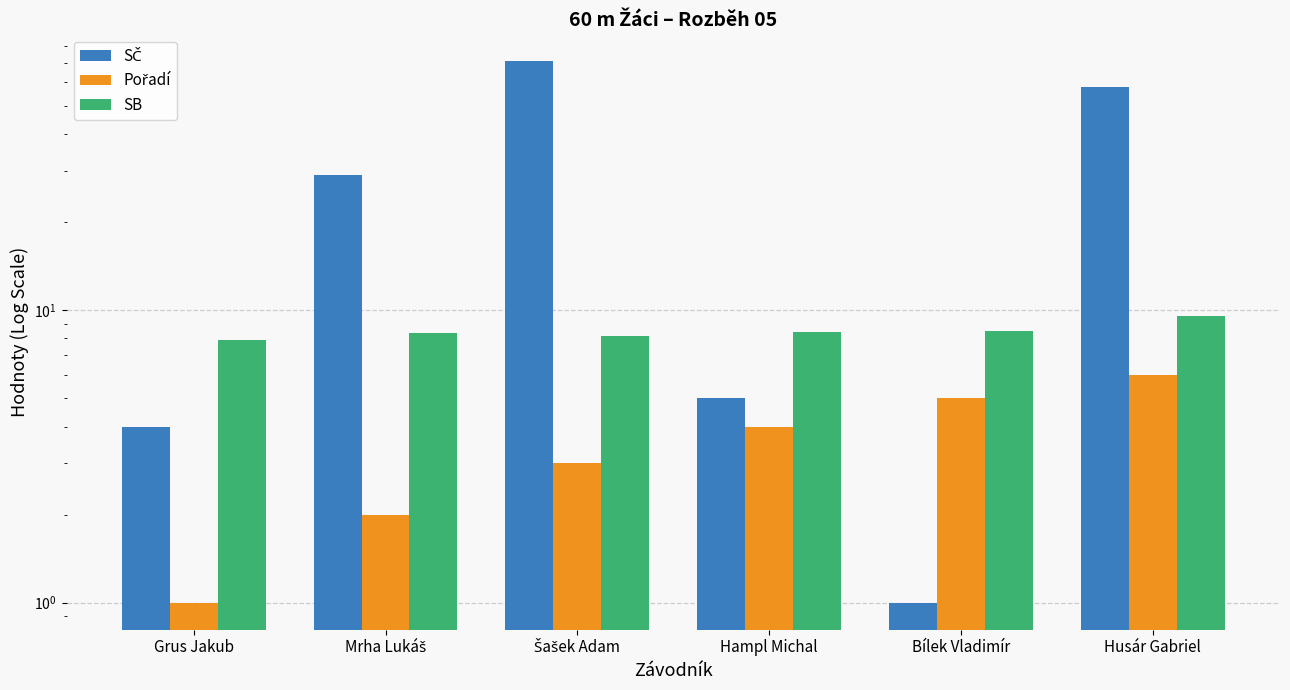

What is the total value across all series at Hampl Michal?

17.4